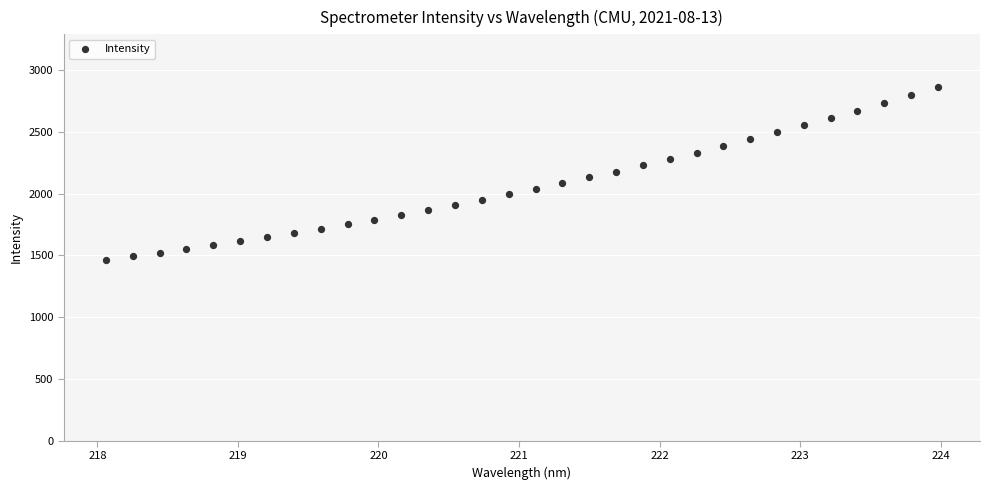

What is the range of X values (max minus min)?

5.9